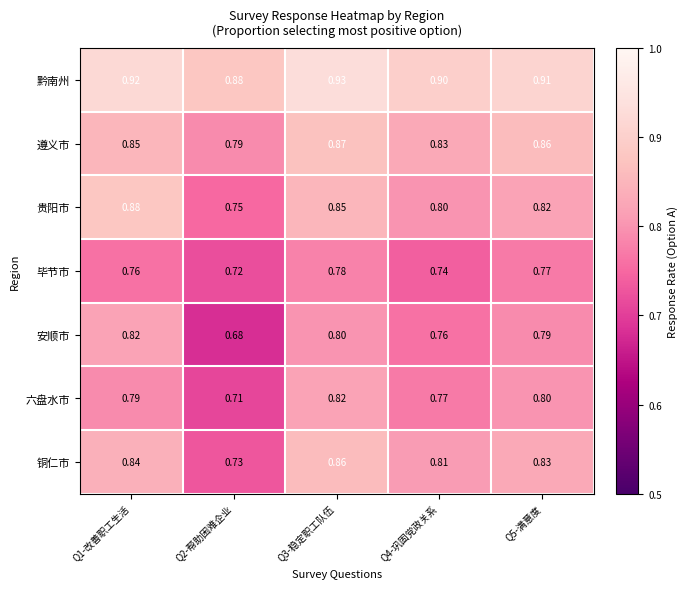

Rank the series at Q4-巩固党政关系 from lowest to highest value.

毕节市, 安顺市, 六盘水市, 贵阳市, 铜仁市, 遵义市, 黔南州